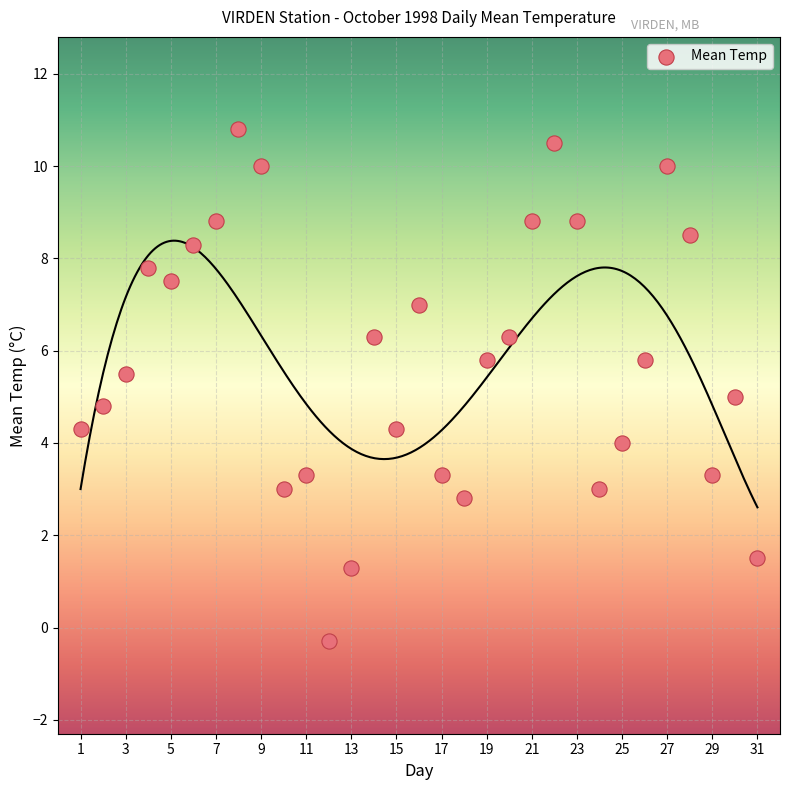

What is the range of X values (max minus min)?

30.0